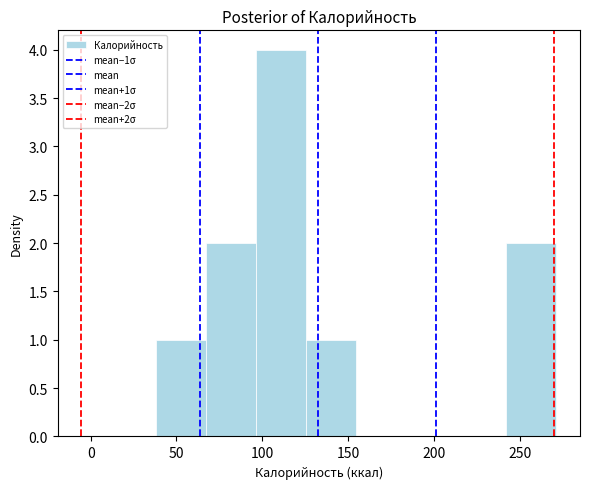

Which range on the x-axis has the tallest bar?

95 to 125